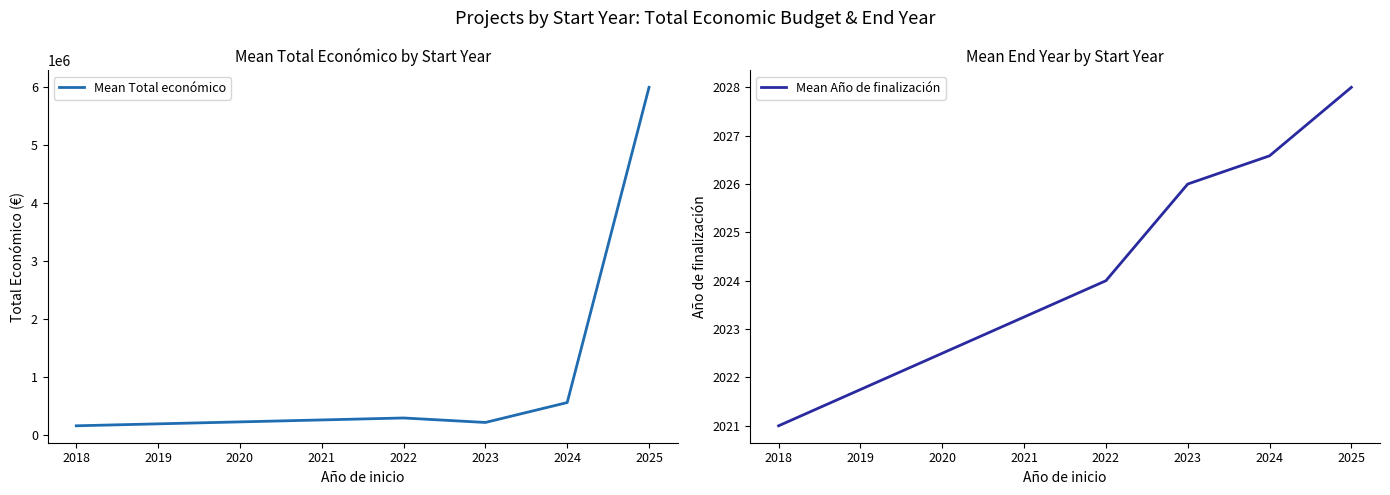

Reading right to left, list all the values displayed in this chart.

Mean Total económico: 2025=5995825.0	2024=565422.1	2023=222500.0	2022=299757.0	2018=165000.0
Mean Año de finalización: 2025=2028.0	2024=2026.6	2023=2026.0	2022=2024.0	2018=2021.0